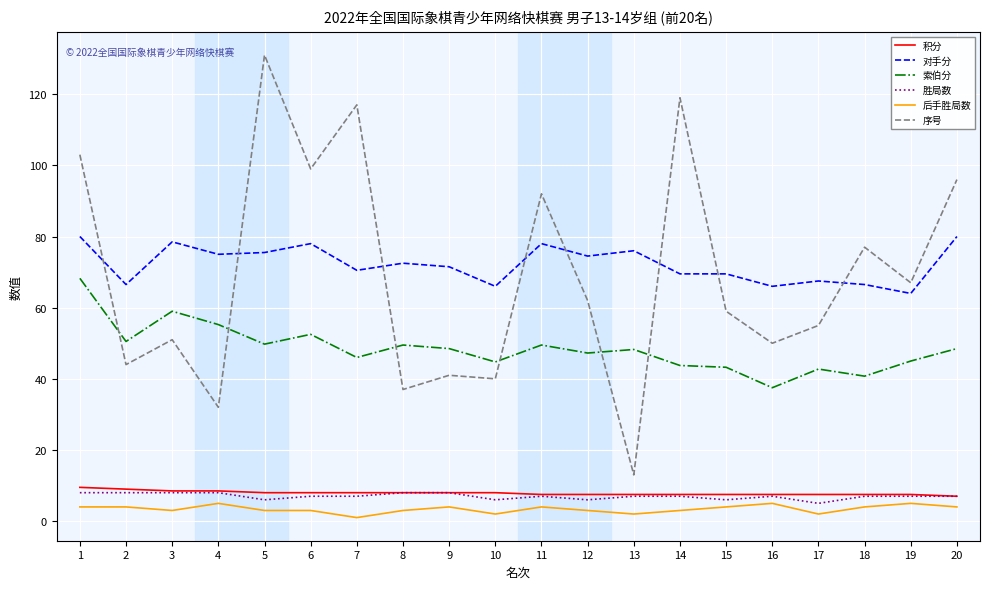

The 索伯分 series shows 49.5 at 8. True or false?

True